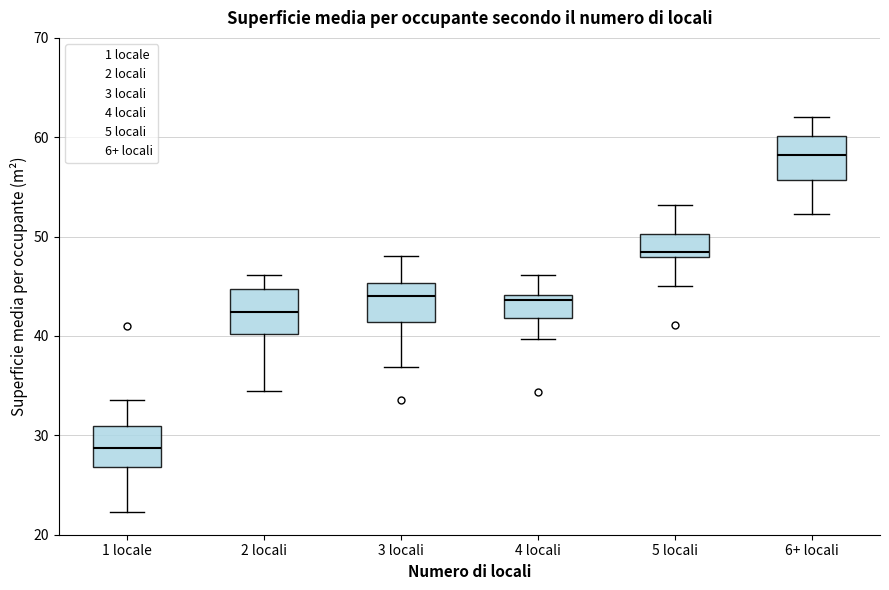

Where is the upper edge of the box for 4 locali on the y-axis? The values are not printed on the chart, so give them approximately, as read against the axis.

44